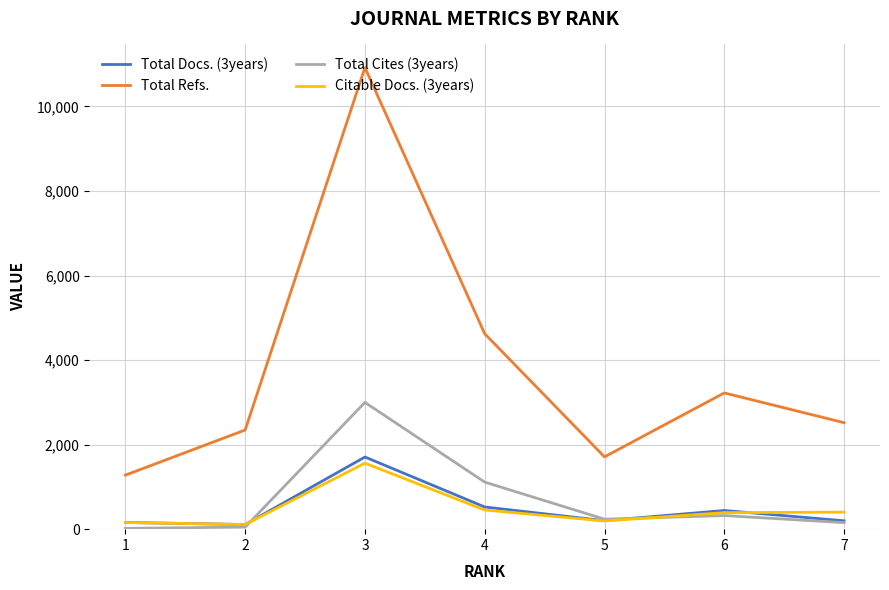

What is the minimum value for Citable Docs. (3years)?

110